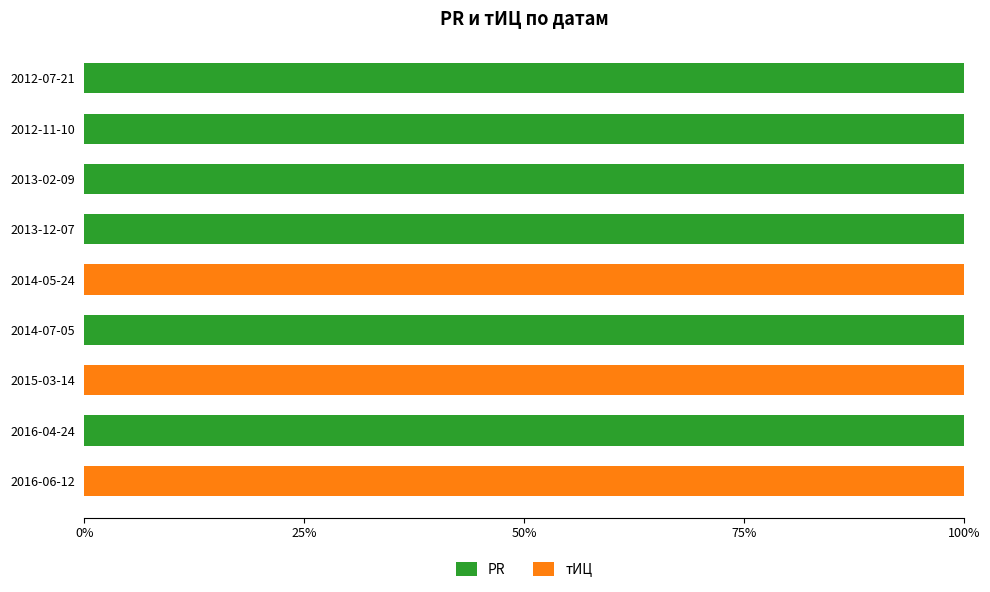

True or false: PR has a value of 100 at 2016-04-24.

True